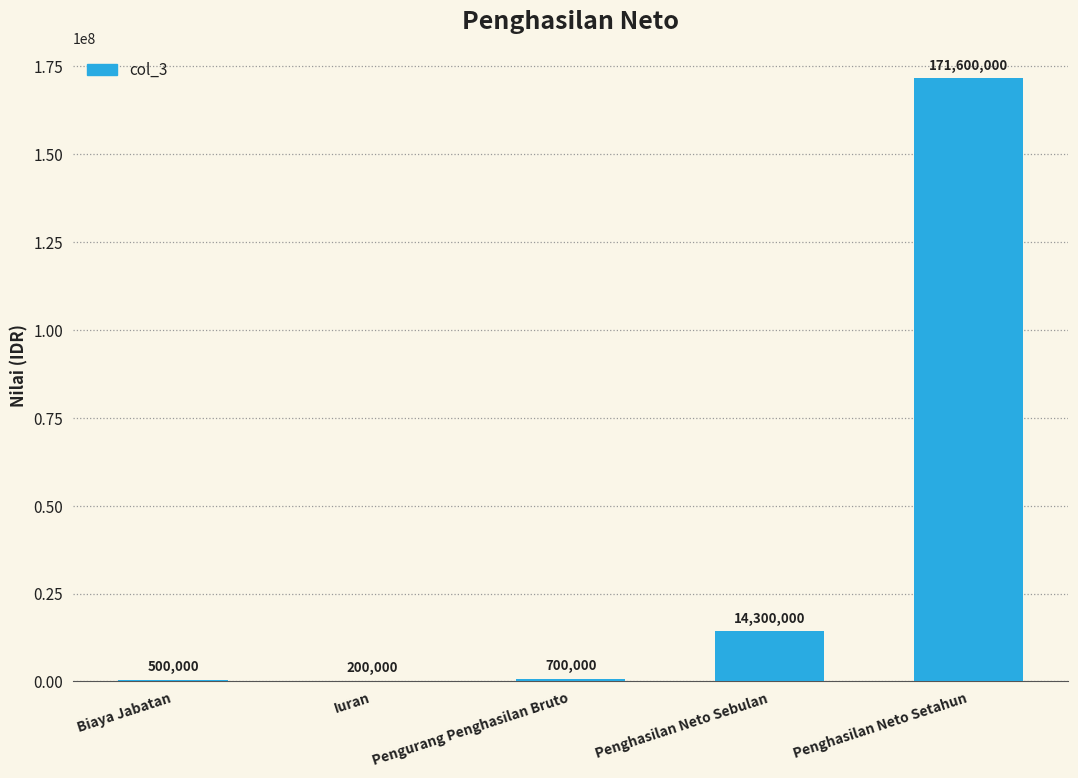

True or false: the data shows 8490621 at Penghasilan Neto Sebulan.

False